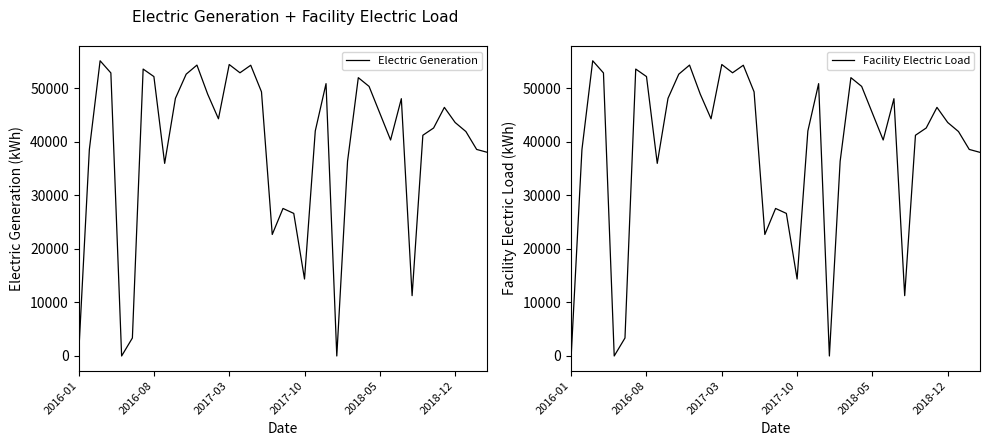

How many positive values does the Electric Generation series have?

37